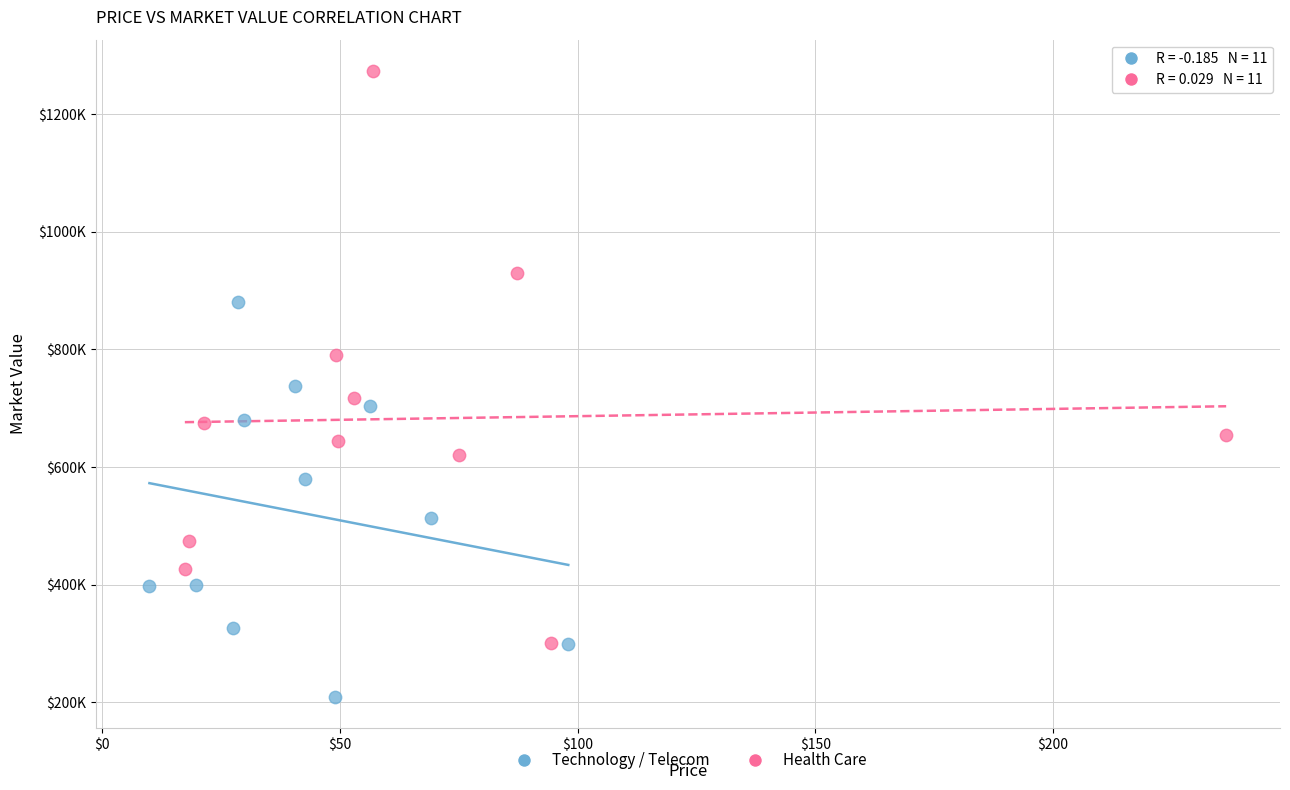

What are all the series names shown in the legend?

Technology / Telecom, Health Care